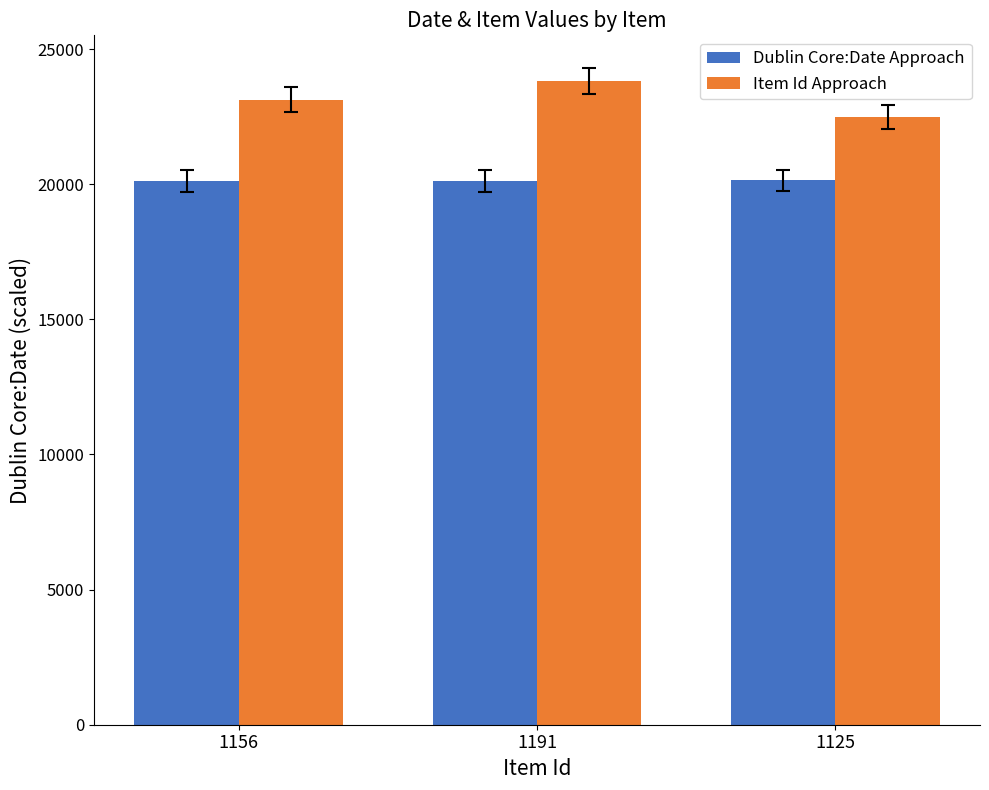

What are all the series names shown in the legend?

Dublin Core:Date Approach, Item Id Approach